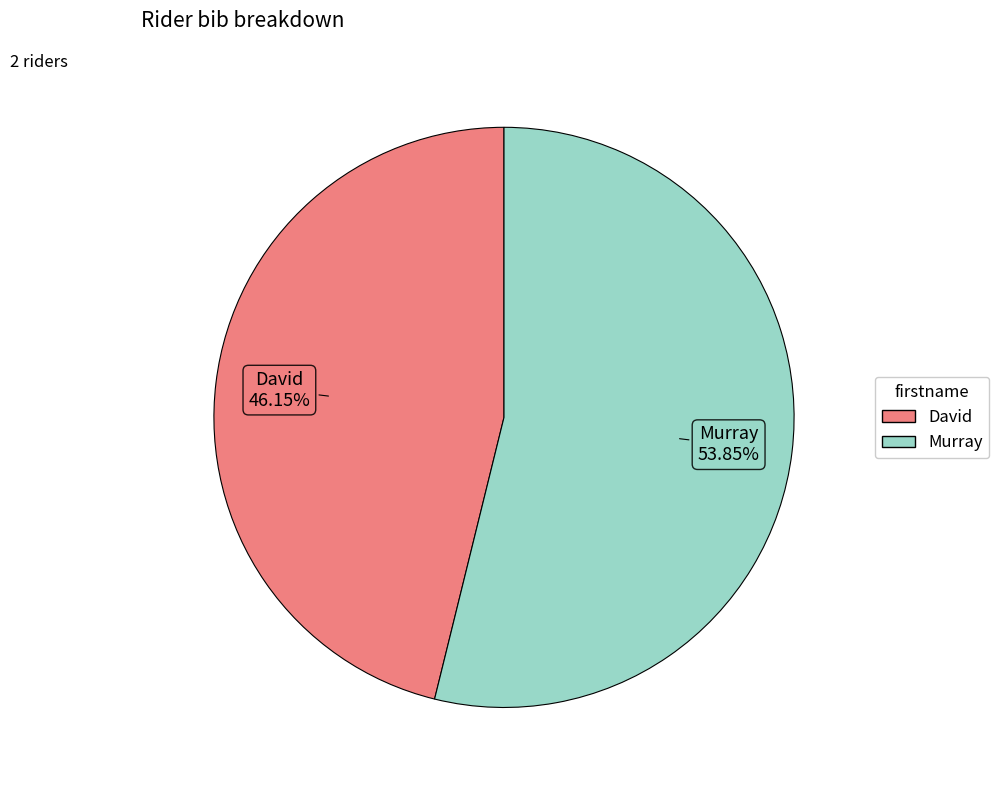

The Murray slice represents 54% of the pie. True or false?

True